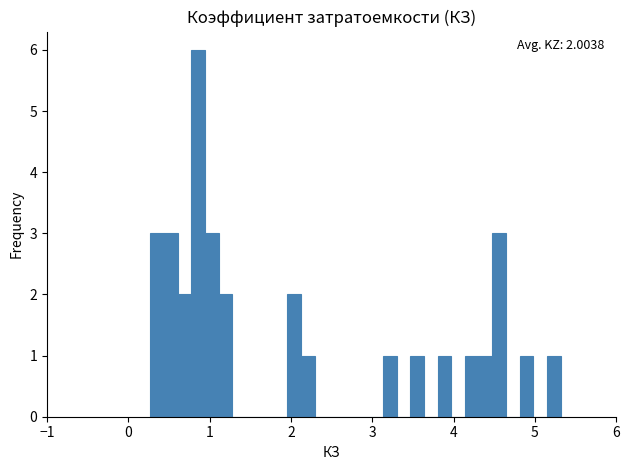

Around what value on the x-axis is the tallest bar? Give the approximate position of its centre, as read against the axis.

0.9